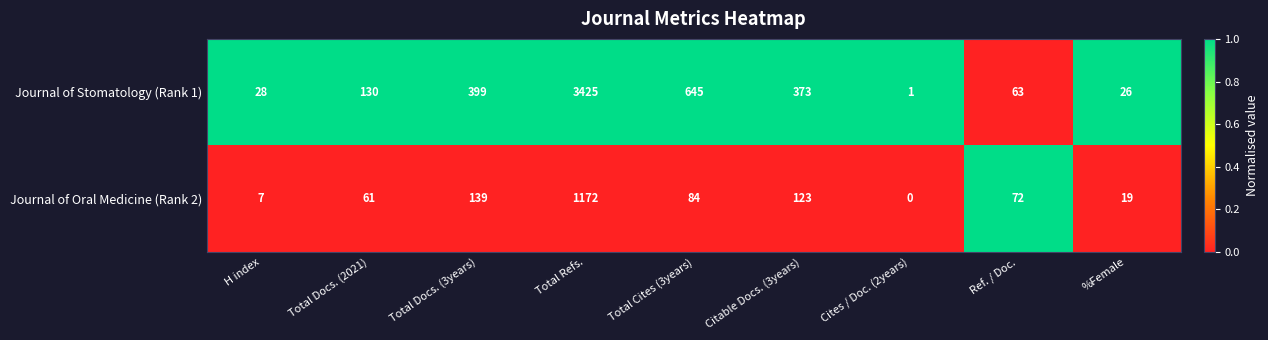

List the series in order of their peak value, highest first.

Journal of Stomatology (Rank 1), Journal of Oral Medicine (Rank 2)